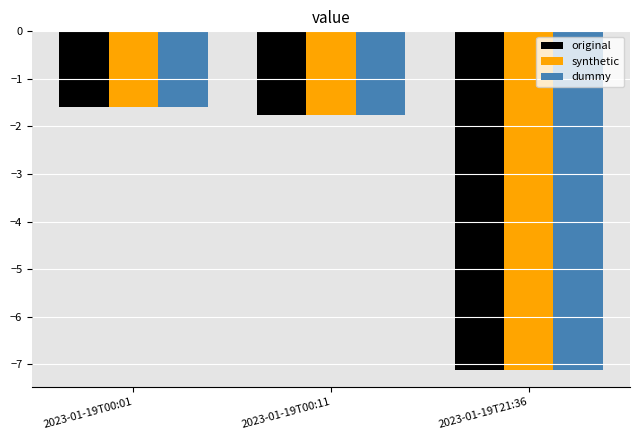

What is the average value of the original series?

-3.5